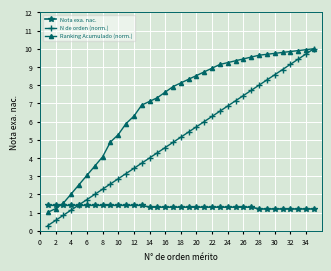

Which series has the largest total across all categories?

Ranking Acumulado (norm.)